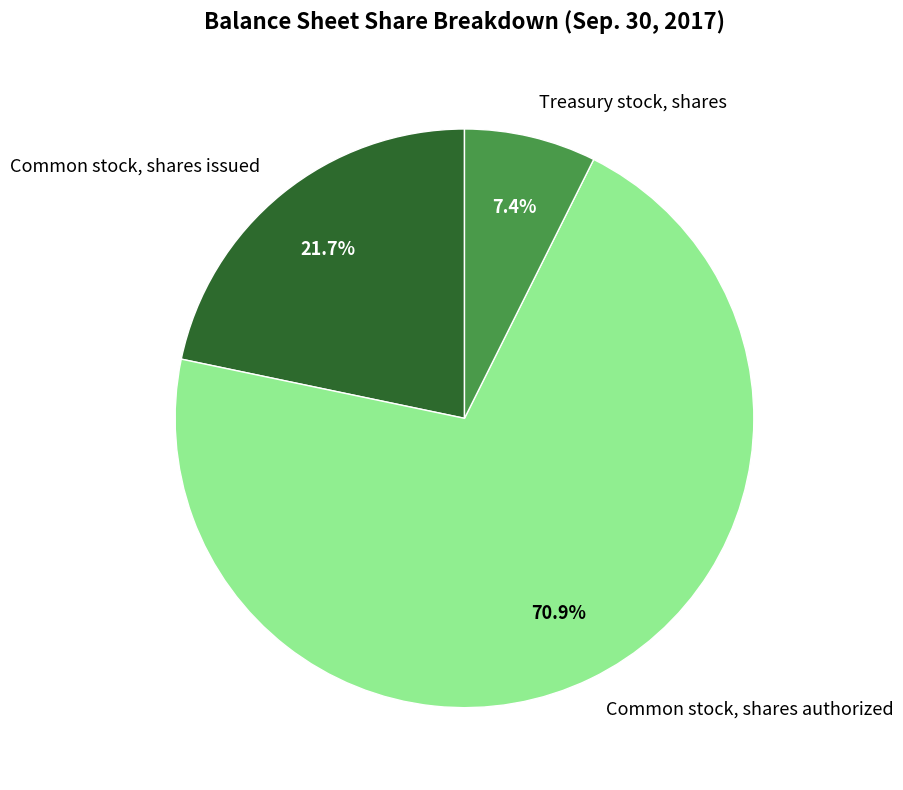

What is the smallest slice in the pie chart?

Treasury stock, shares